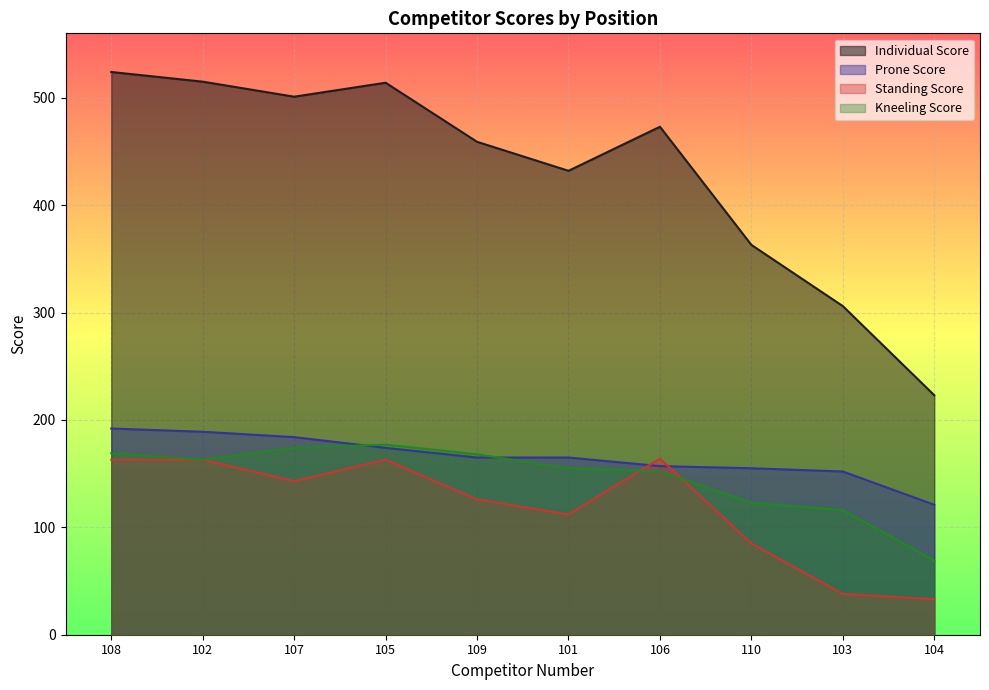

What is the difference between the second highest and second lowest values in the Standing Score series?

125